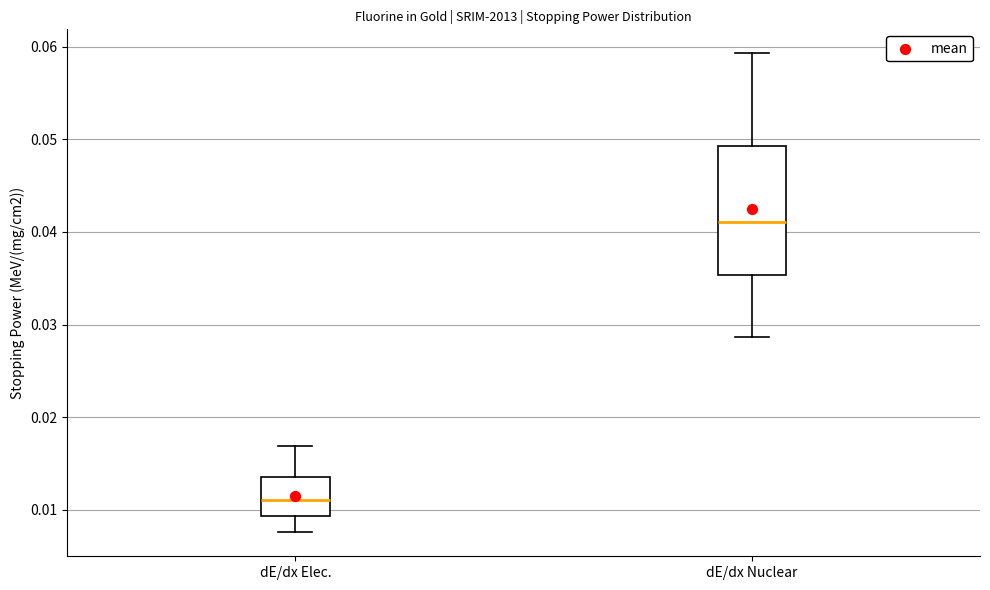

Reading left to right, transcribe this box plot: for each box, give where its median line is, the range the box spans, and where its two whiskers end, as read against the y-axis. The values are not printed on the chart, so give them approximately, as read against the axis.

dE/dx Elec.: median 0.011, box 0.009 to 0.013, whiskers 0.008 to 0.017
dE/dx Nuclear: median 0.041, box 0.035 to 0.049, whiskers 0.029 to 0.059